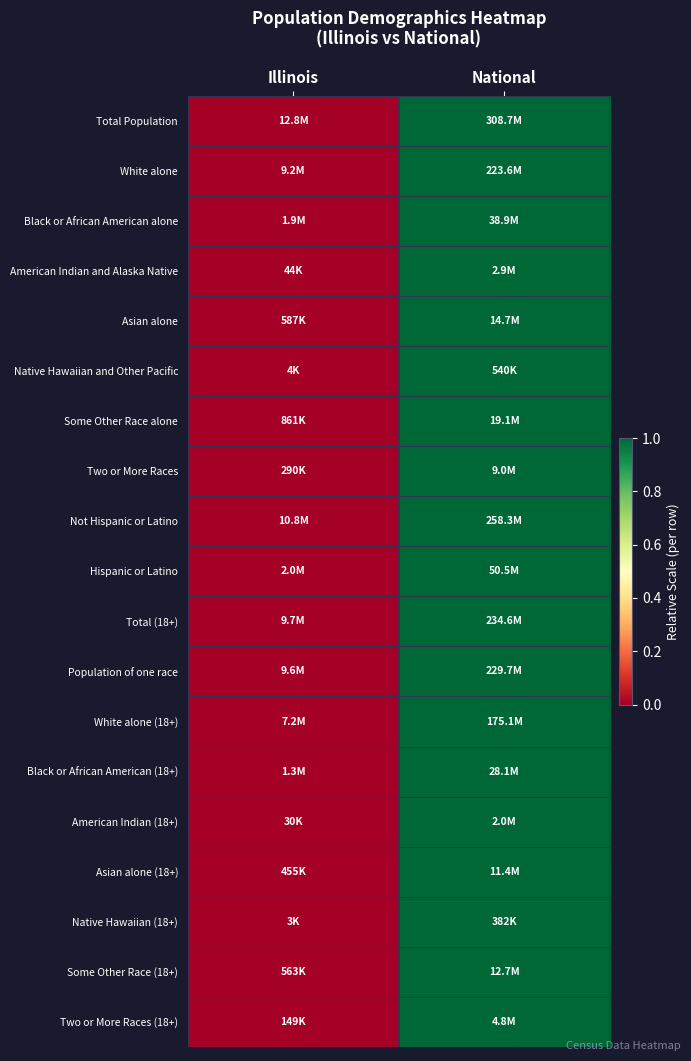

How many categories are shown in the chart?

2